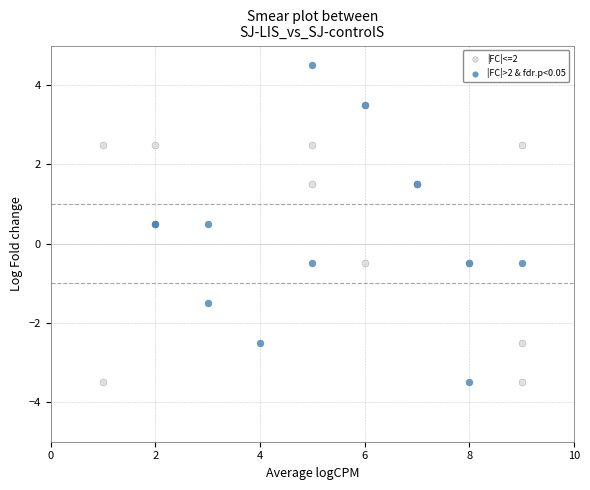

Which series has the widest spread of Y values?

|FC|>2 & fdr.p<0.05